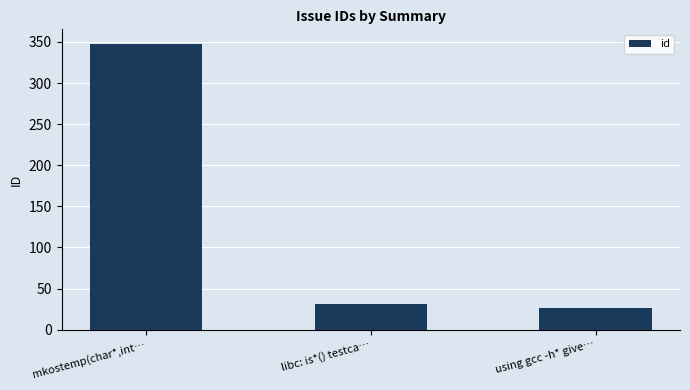

At which category does the chart reach its peak across all series?

mkostemp(char*,int…